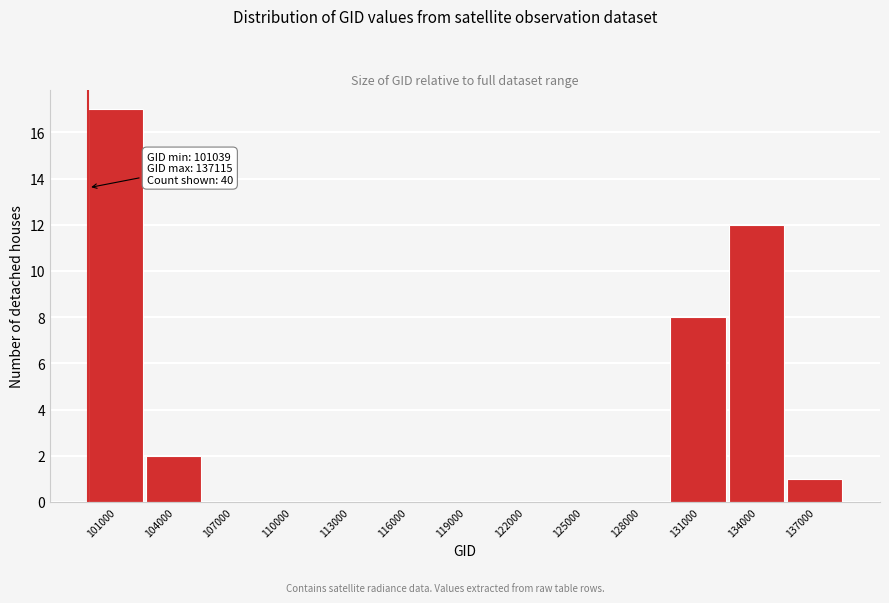

Reading left to right, extract all data points from this chart.

101000=17	104000=2	107000=0	110000=0	113000=0	116000=0	119000=0	122000=0	125000=0	128000=0	131000=8	134000=12	137000=1